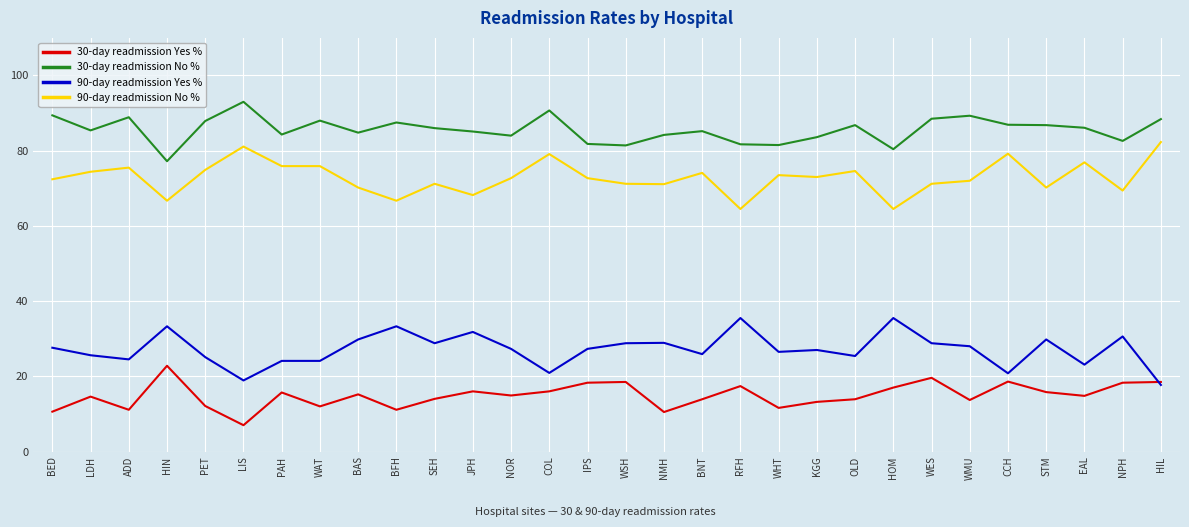

What is the highest value of the 30-day readmission Yes % series?

22.8